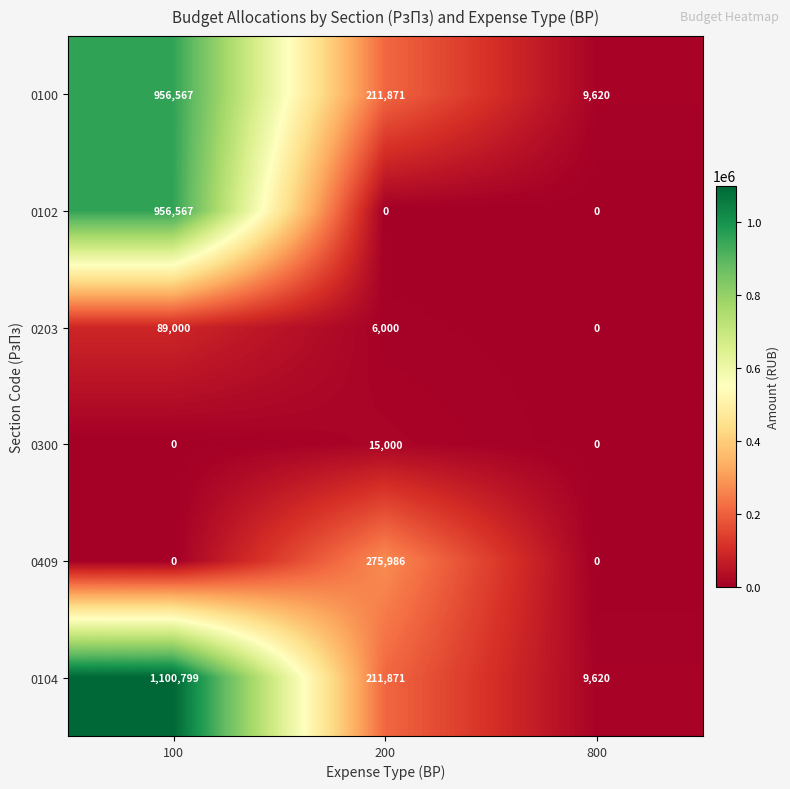

The 0409 series shows -88173 at 100. True or false?

False